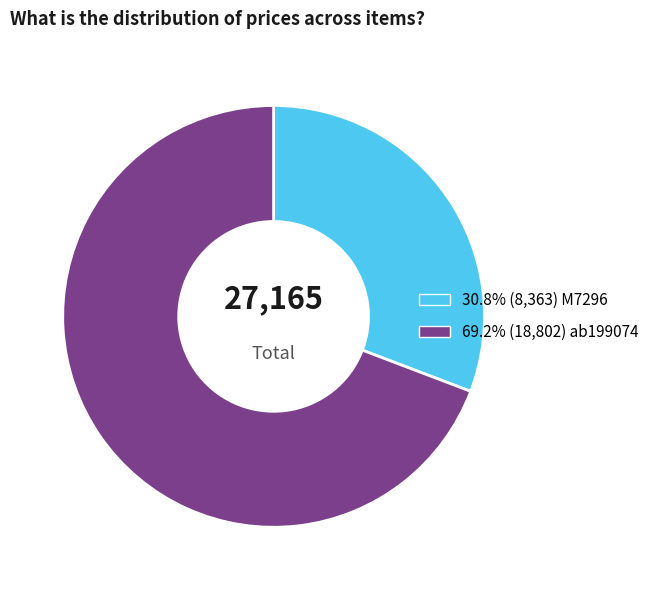

Is there any slice that represents more than half of the pie?

Yes